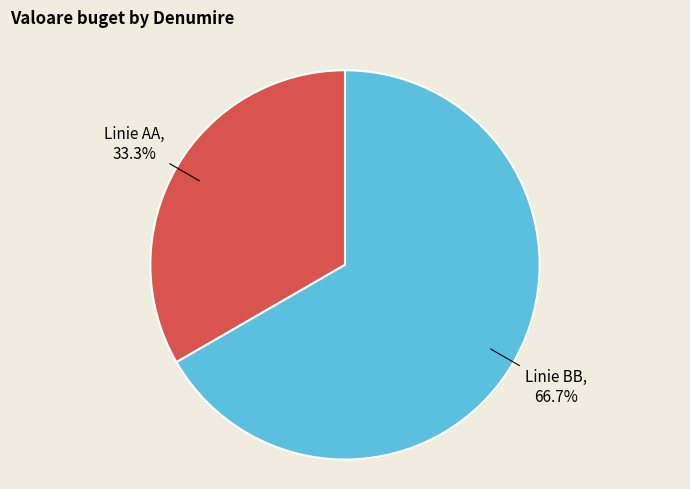

Rank the categories by value from lowest to highest.

Linie AA, Linie BB